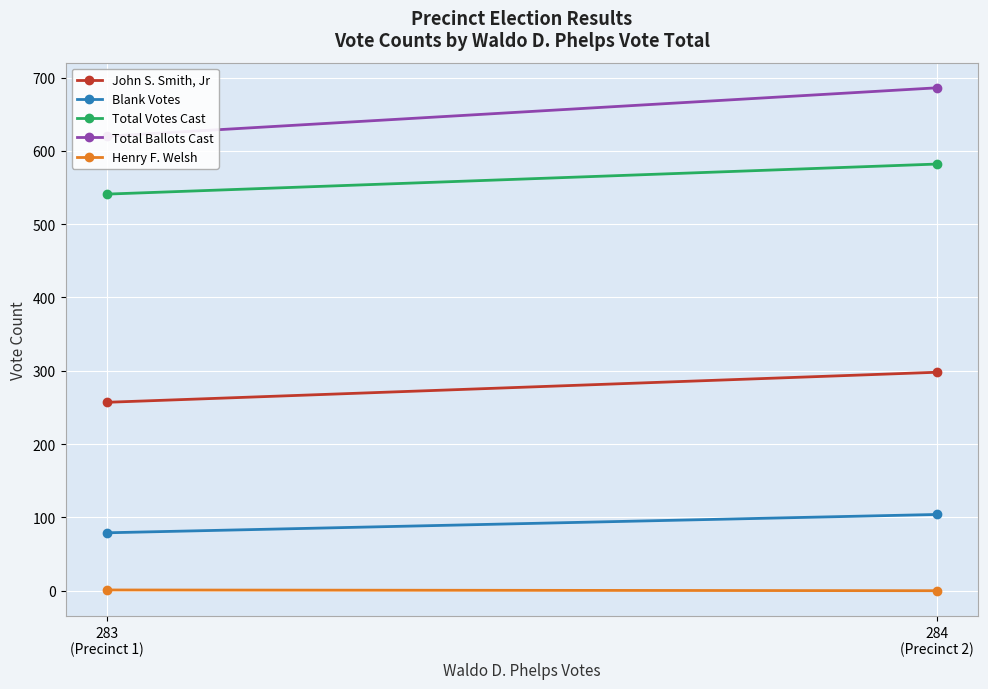

Reading left to right, extract all data points from this chart.

John S. Smith, Jr: 257	298
Blank Votes: 79	104
Total Votes Cast: 541	582
Total Ballots Cast: 620	686
Henry F. Welsh: 1	0